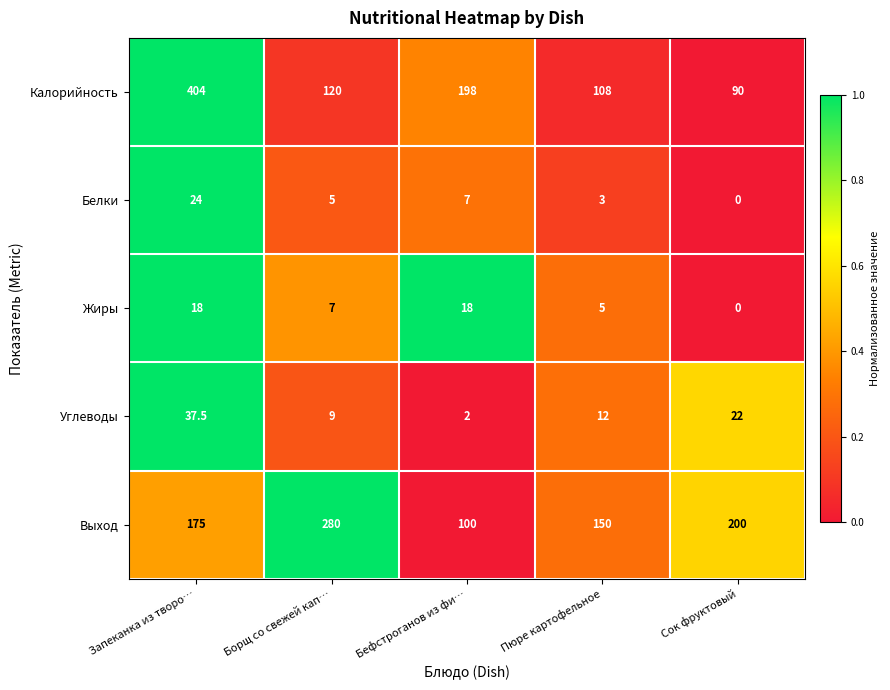

At which category is the sum across all series the highest?

Запеканка из творо…